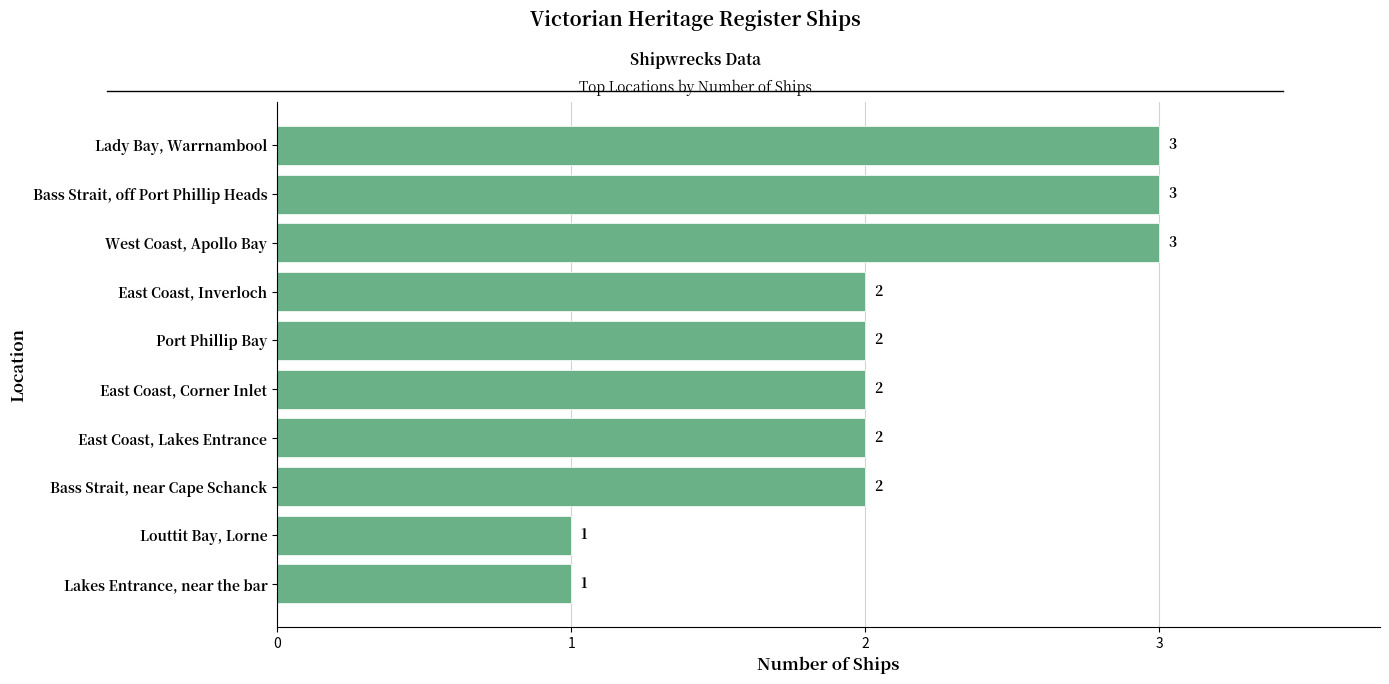

How many values are below 2?

2